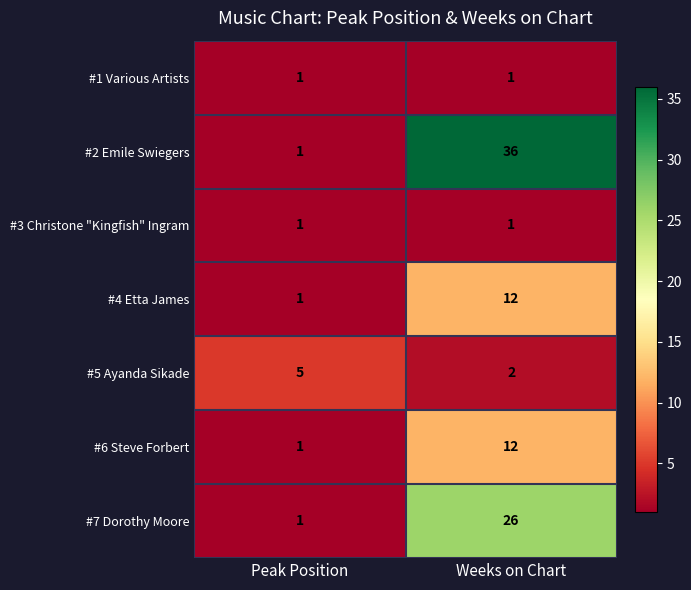

What is the sum of the #2 Emile Swiegers values at Weeks on Chart and Peak Position?

37